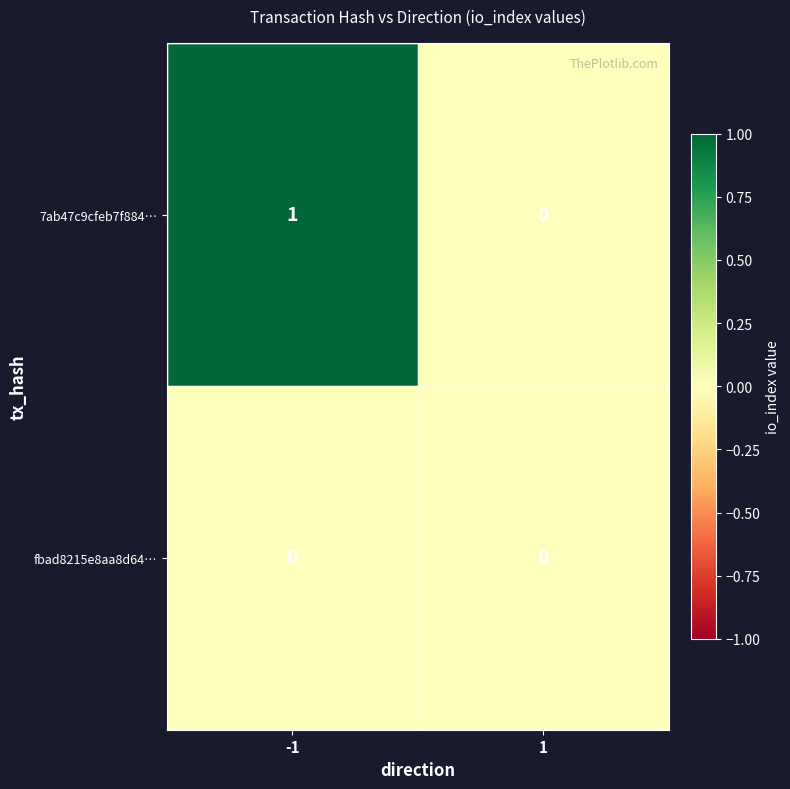

True or false: 7ab47c9cfeb7f884… has a value of 1 at -1.

True